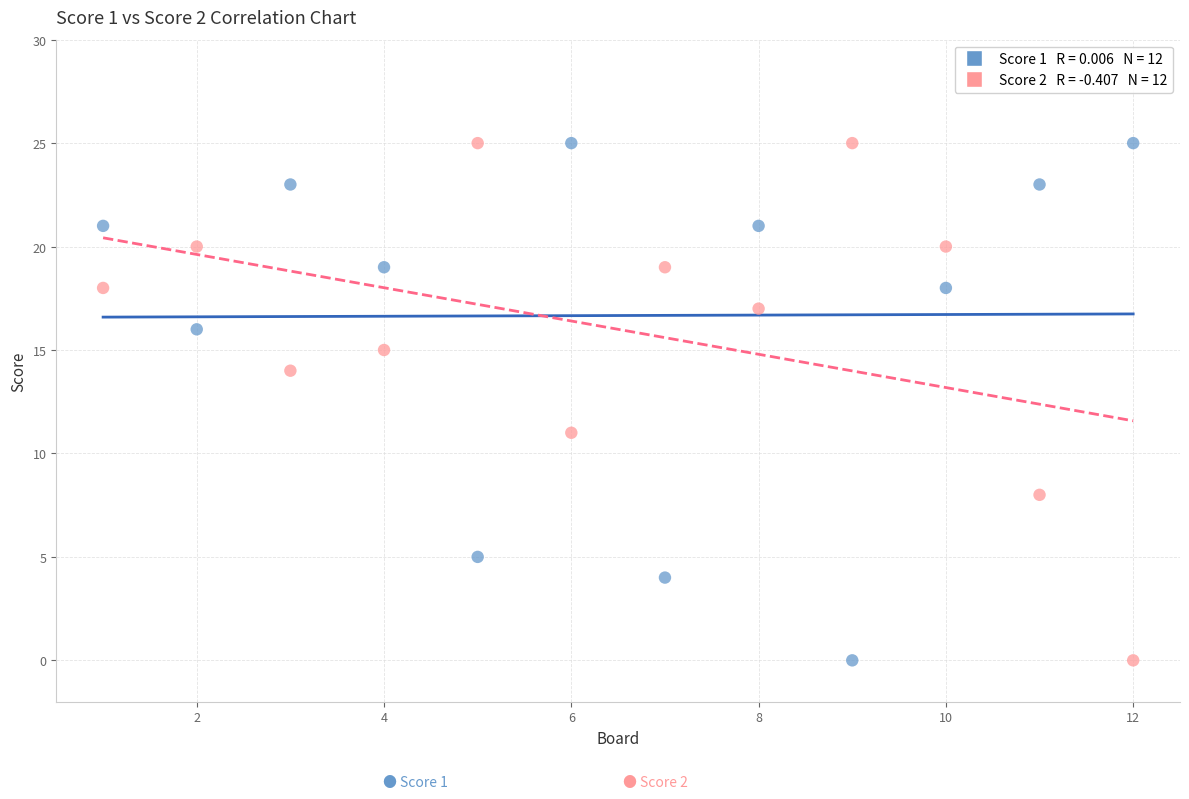

Across all data points, what is the range of Y values (max minus min)?

25